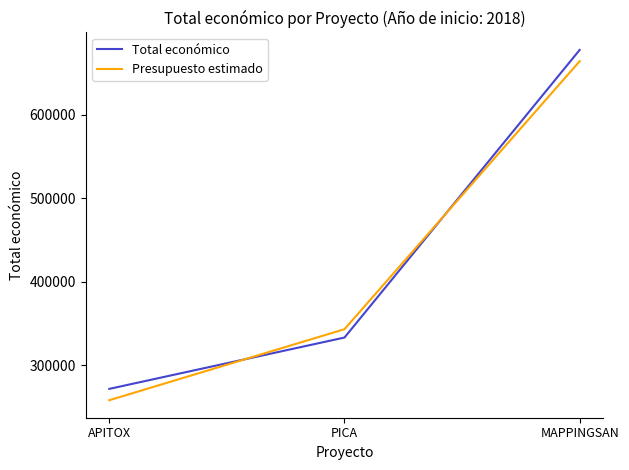

What are all the series names shown in the legend?

Total económico, Presupuesto estimado